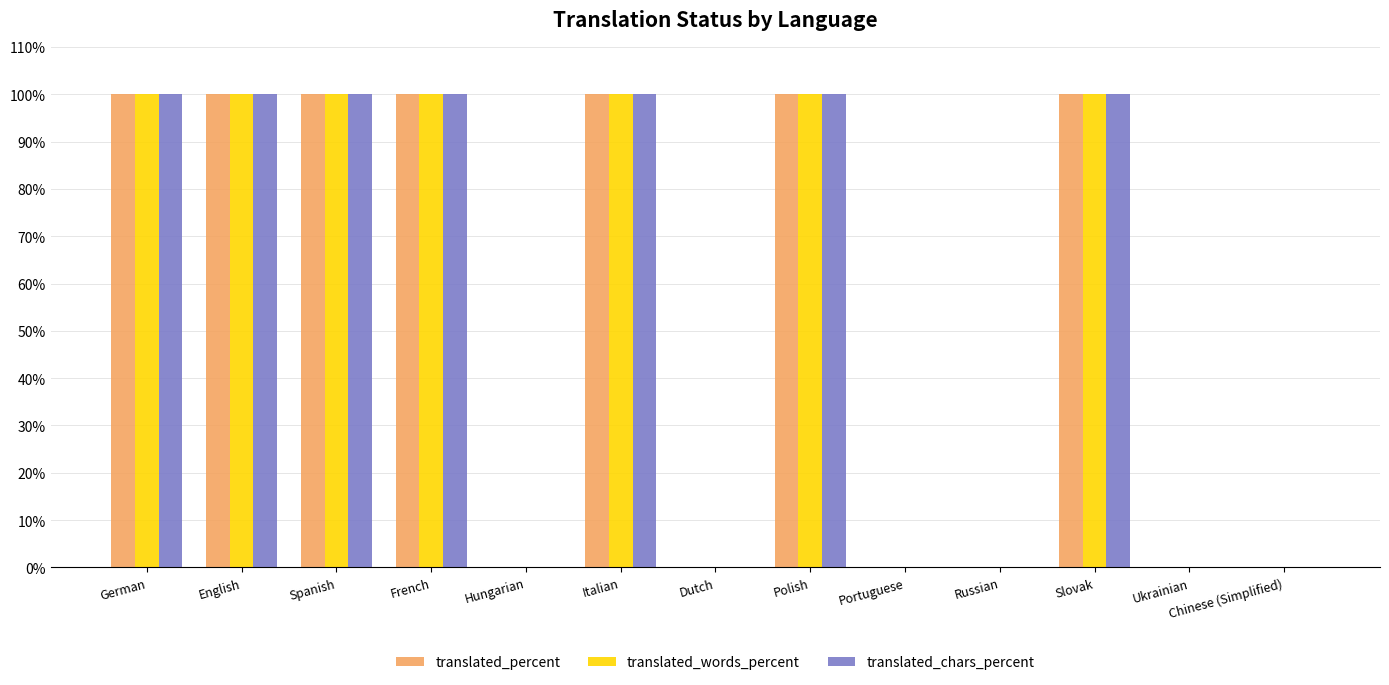

Count the translated_percent values in the range 0 to 100.

13